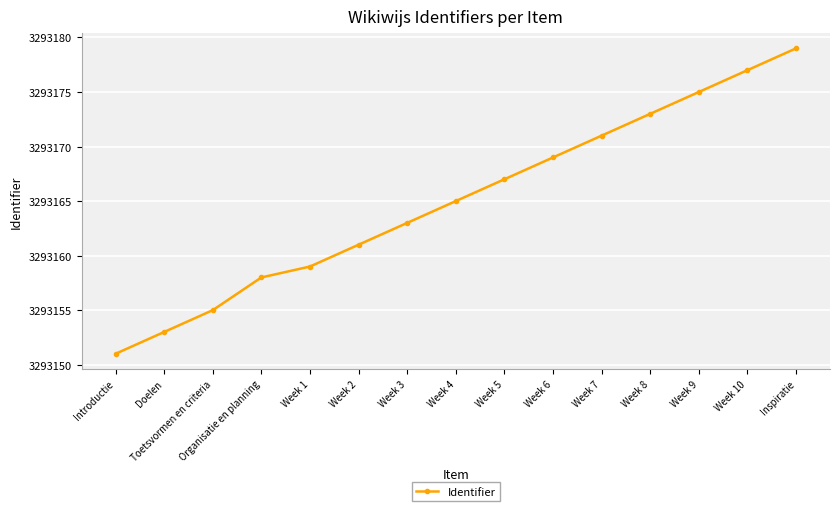

What is the sum of all values?

49397476